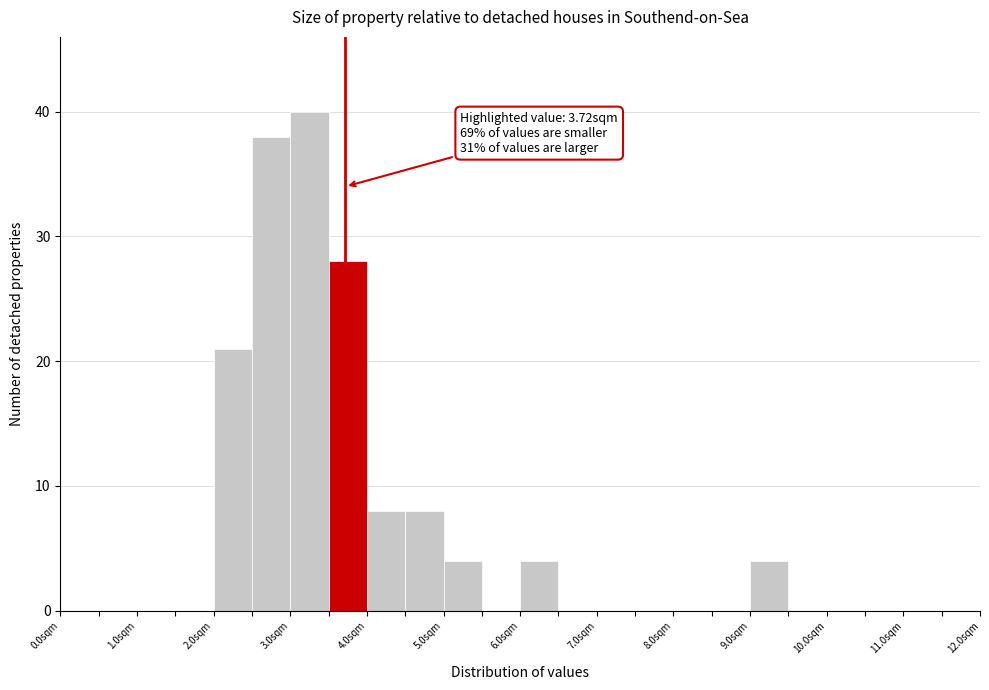

Which range on the x-axis has the tallest bar?

3.0 to 3.5